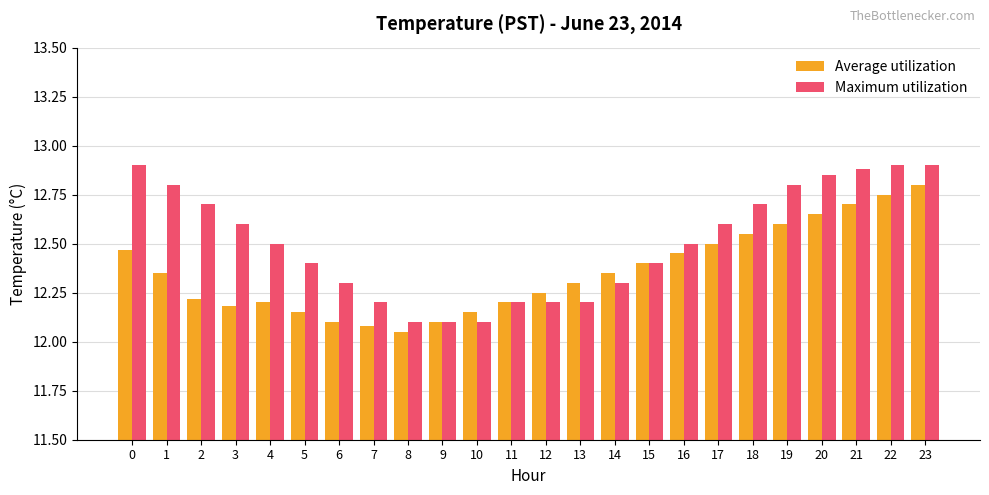

How many distinct data groups are displayed?

2